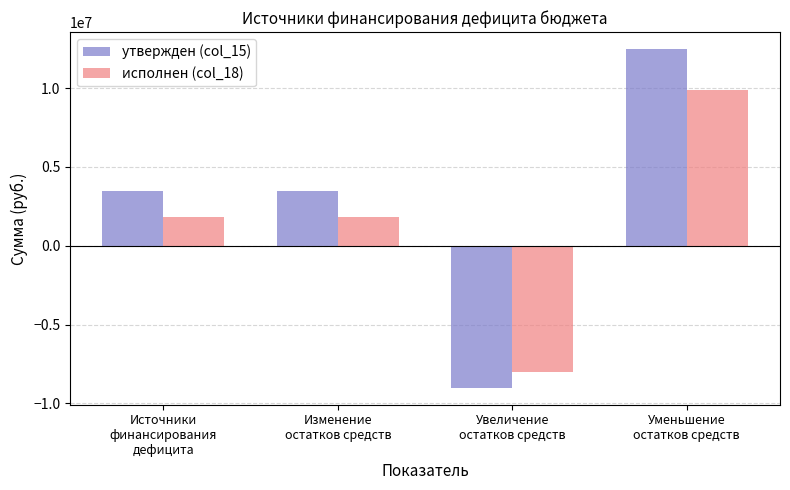

How many negative values does the исполнен (col_18) series have?

1